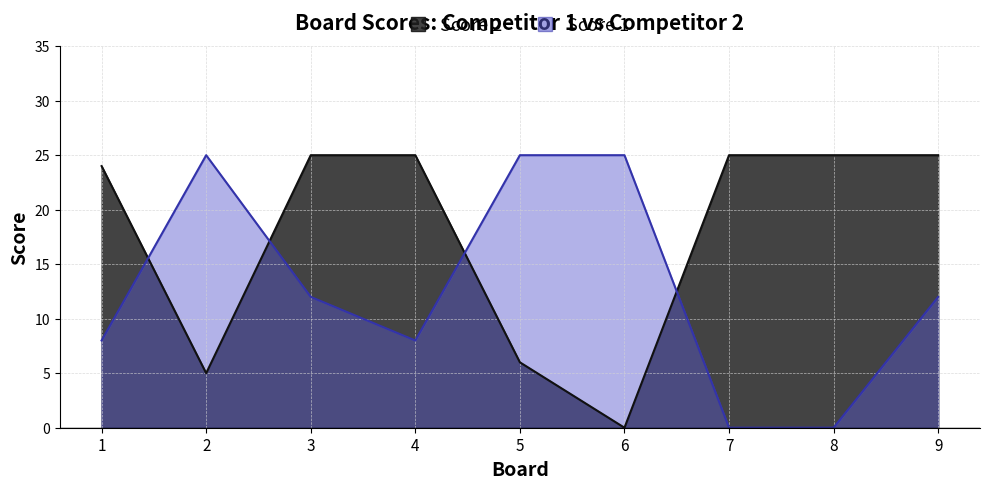

What is the value of the Score 2 point at the 8th from the left?

25